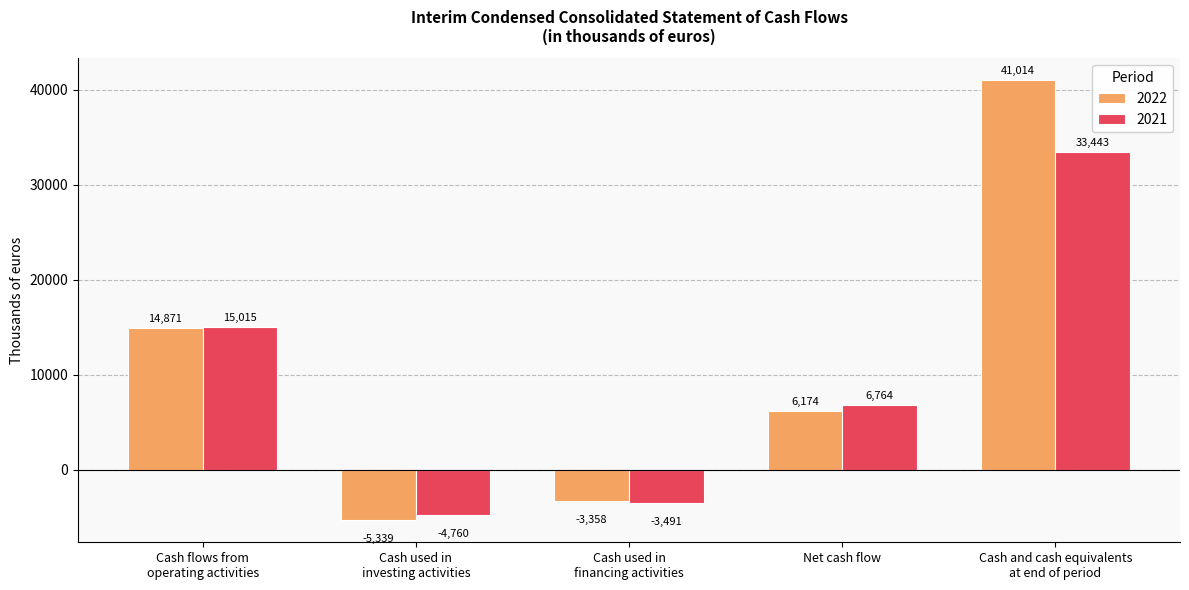

The value of 2022 at Cash flows from
operating activities is 14871. True or false?

True